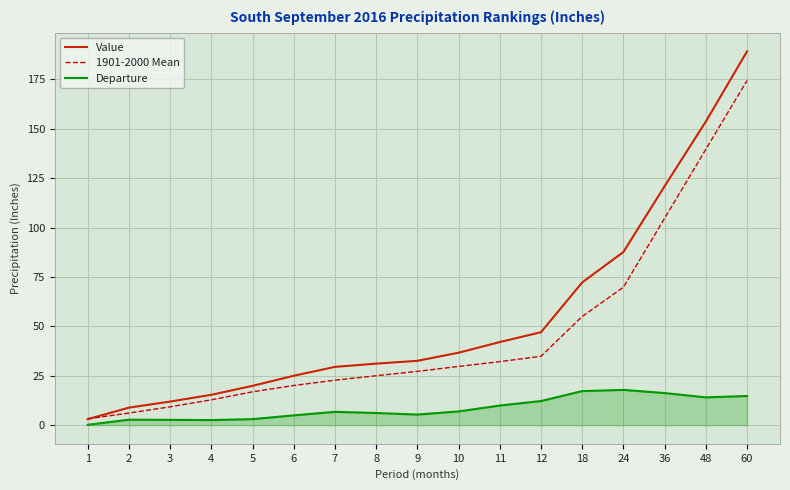

True or false: 1901-2000 Mean has a value of 139.6 at 48.

True